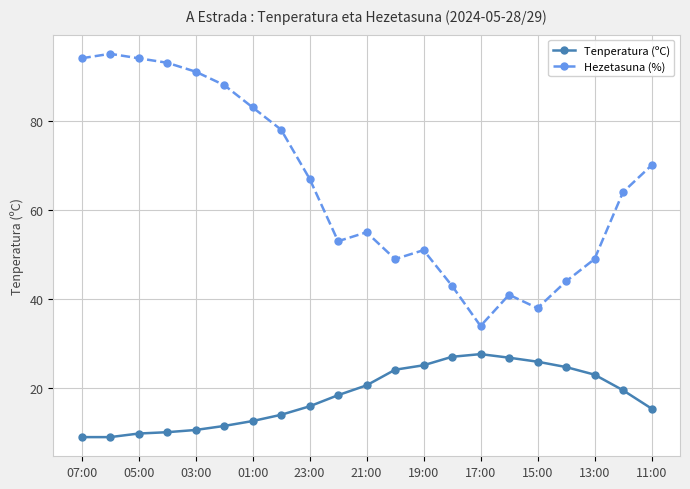

Which series has the largest total across all categories?

Hezetasuna (%)